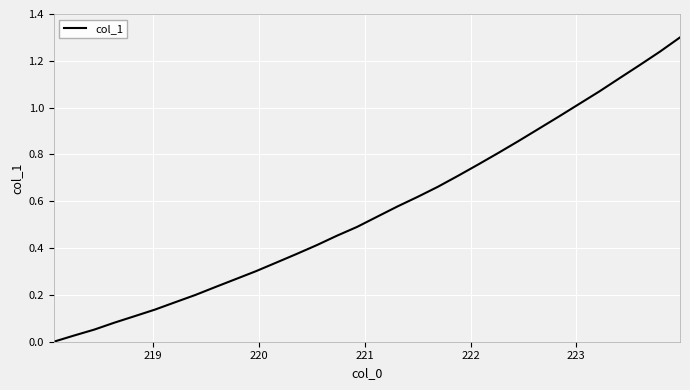

What is the difference between the maximum and minimum values?

1.3